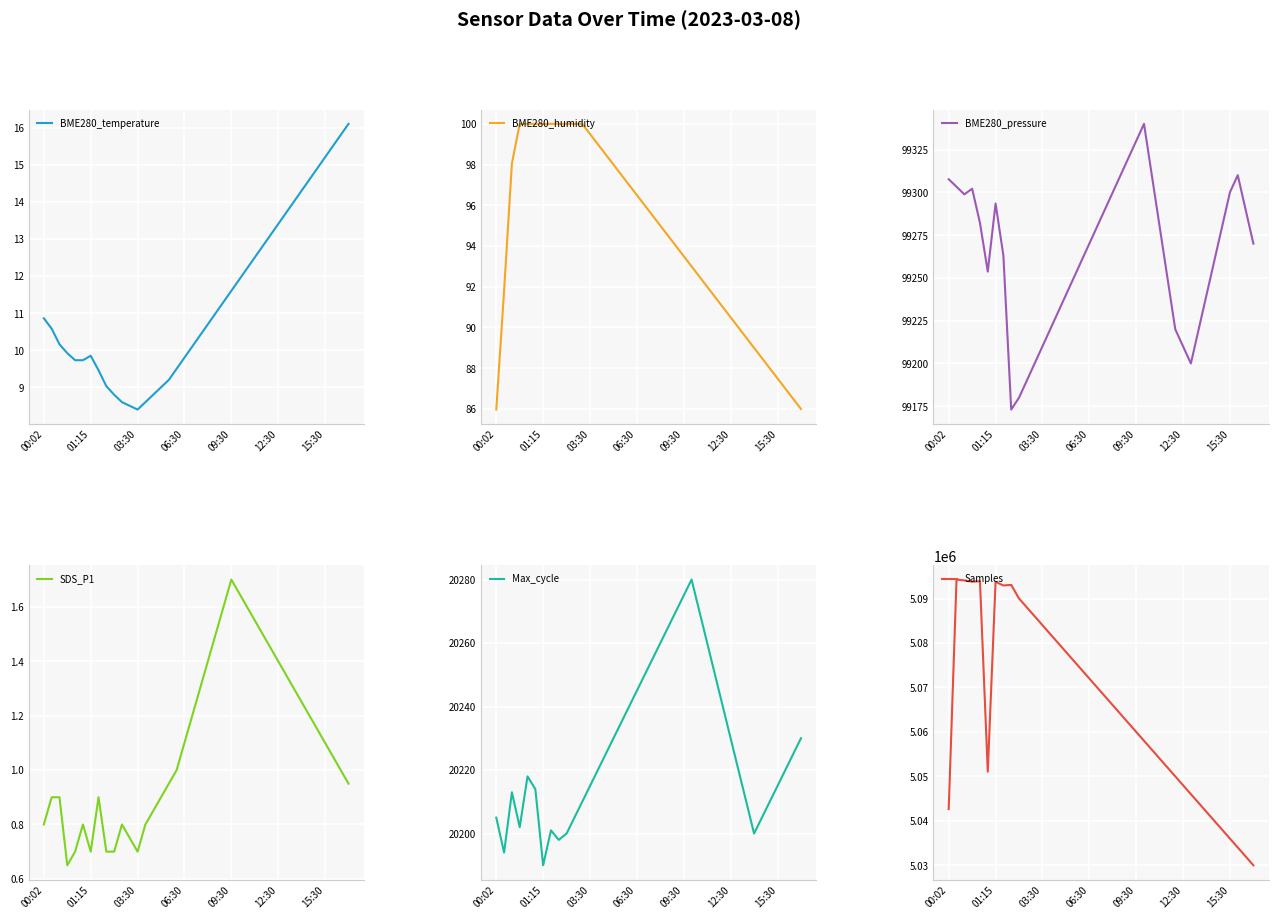

Which series has the largest total across all categories?

Samples